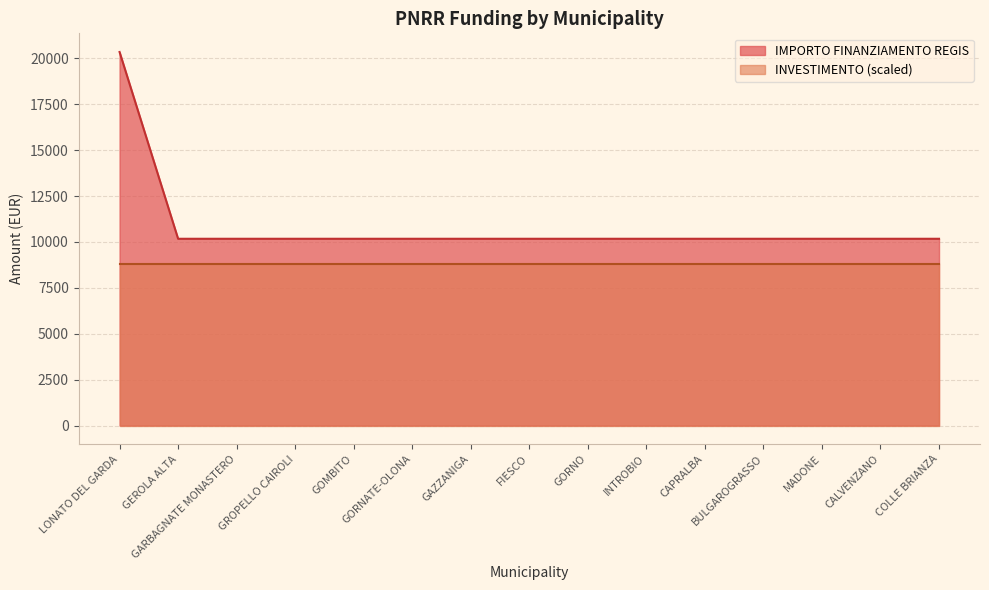

List the labels in order of value, largest first.

LONATO DEL GARDA, GEROLA ALTA, GARBAGNATE MONASTERO, GROPELLO CAIROLI, GOMBITO, GORNATE-OLONA, GAZZANIGA, FIESCO, GORNO, INTROBIO, CAPRALBA, BULGAROGRASSO, MADONE, CALVENZANO, COLLE BRIANZA